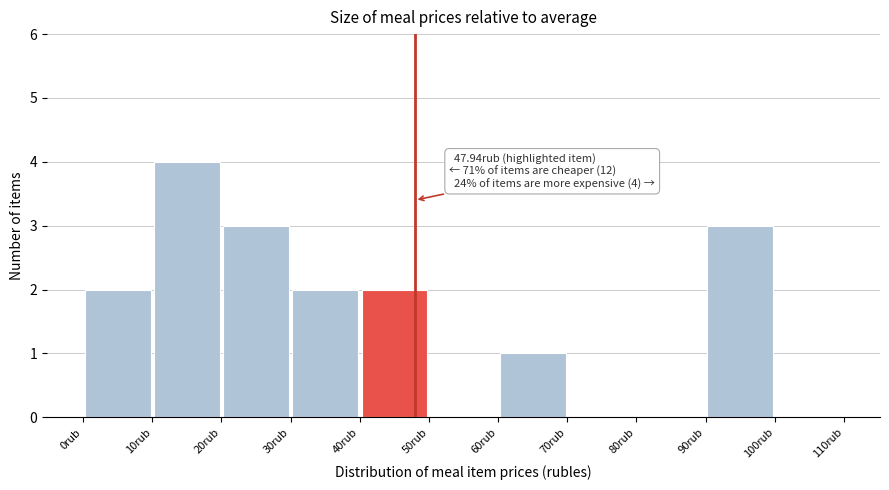

Which range on the x-axis has the tallest bar?

10 to 20